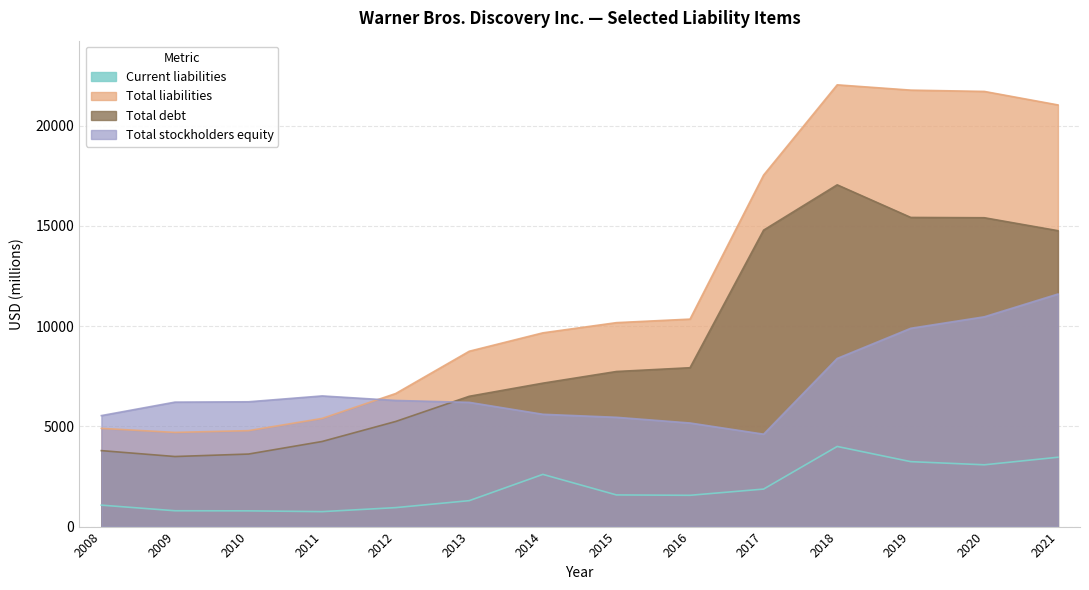

What is the value of the Total debt point at the 2nd from the left?

3495